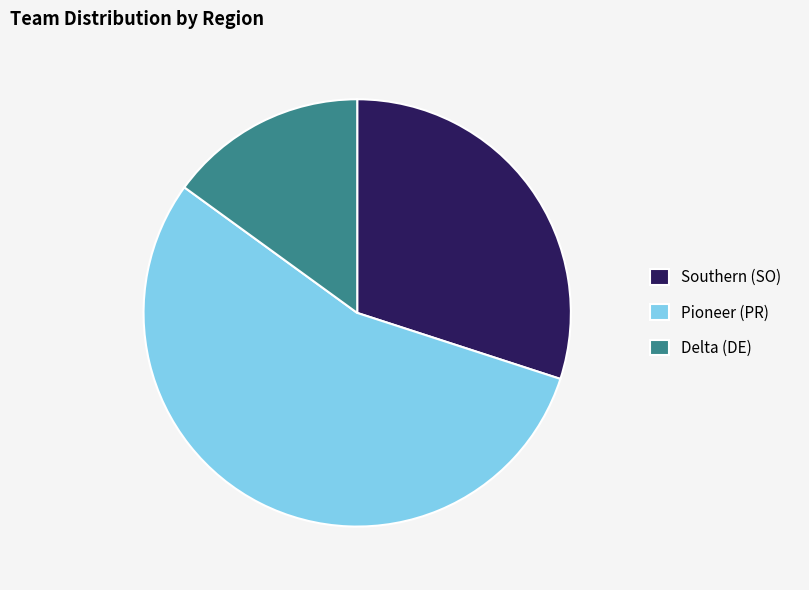

Is Southern (SO) the majority of the pie?

No